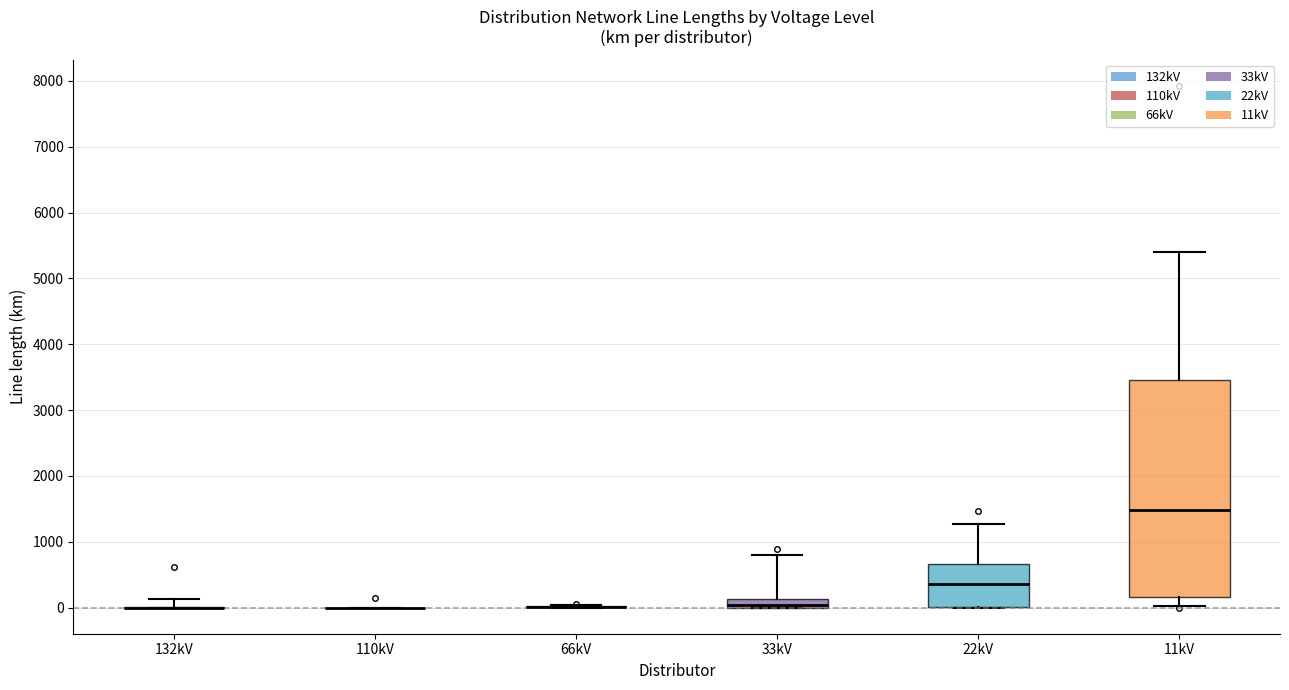

Where does the median line of the box for 22kV sit on the y-axis? The values are not printed on the chart, so give them approximately, as read against the axis.

400